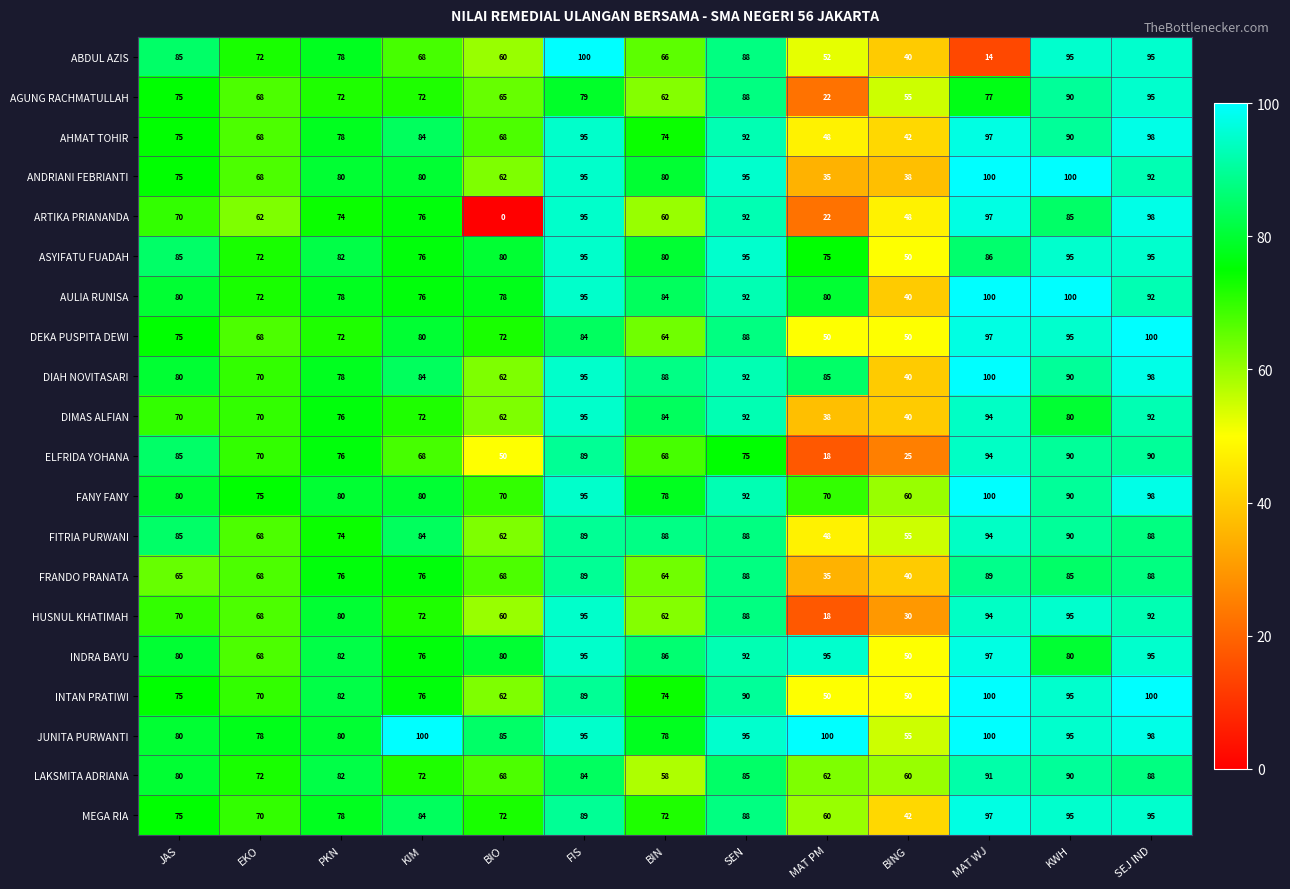

What is the difference between the highest and lowest values at SEJ IND?

12